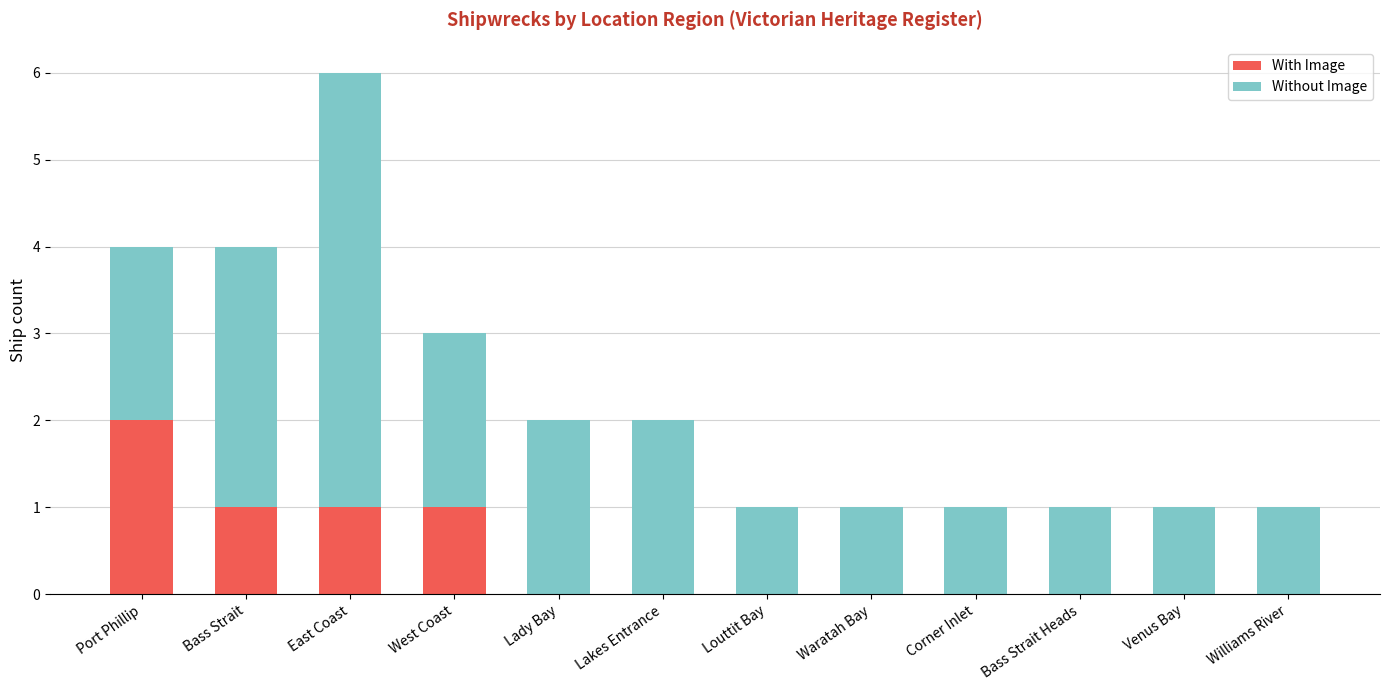

At which category is the sum across all series the highest?

East Coast